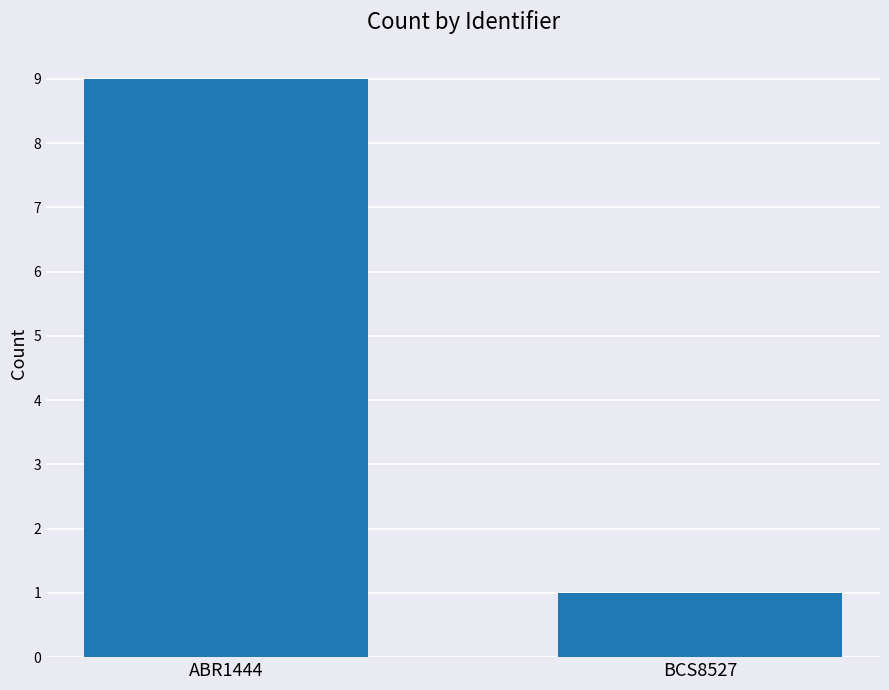

What is the ratio of the value at BCS8527 to the value at ABR1444?

0.1